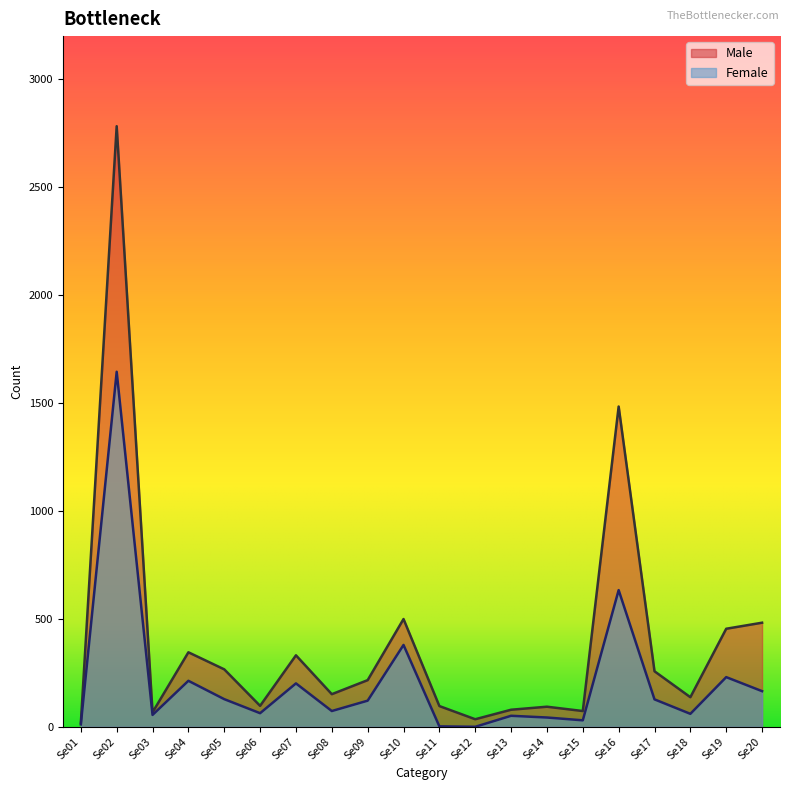

Reading left to right, transcribe all the data shown in this chart.

Male: Se01=17	Se02=2781	Se03=67	Se04=345	Se05=266	Se06=97	Se07=331	Se08=151	Se09=216	Se10=499	Se11=96	Se12=35	Se13=79	Se14=93	Se15=73	Se16=1483	Se17=257	Se18=137	Se19=454	Se20=482
Female: Se01=11	Se02=1644	Se03=55	Se04=213	Se05=128	Se06=63	Se07=201	Se08=73	Se09=121	Se10=379	Se11=2	Se12=0	Se13=51	Se14=43	Se15=30	Se16=633	Se17=127	Se18=60	Se19=230	Se20=165